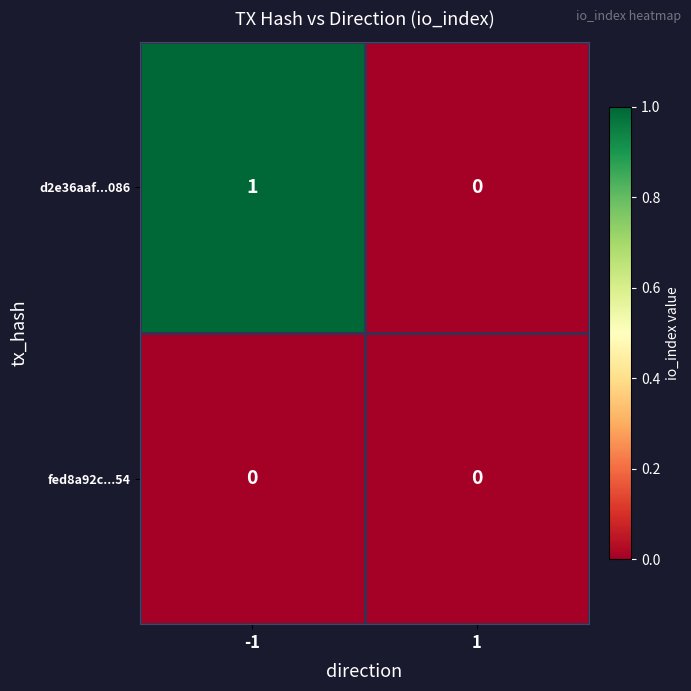

Rank the series by their maximum value, from highest to lowest.

d2e36aaf...086, fed8a92c...54